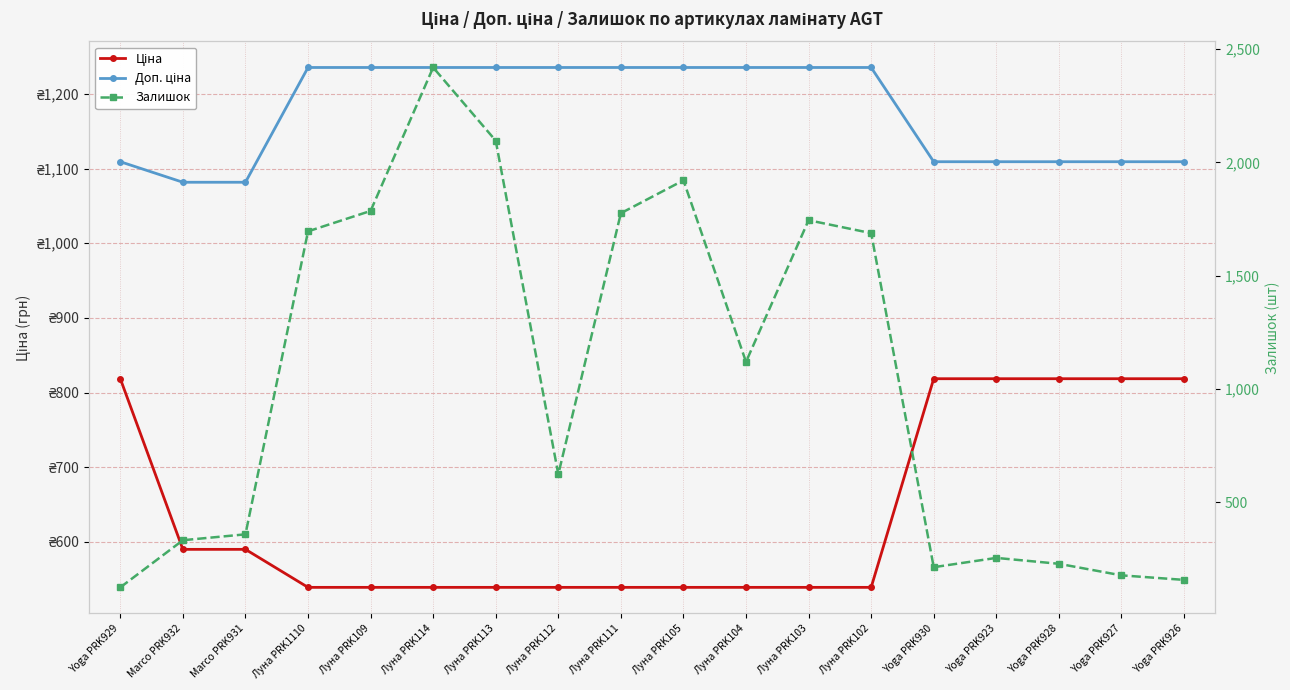

How many distinct data groups are displayed?

3